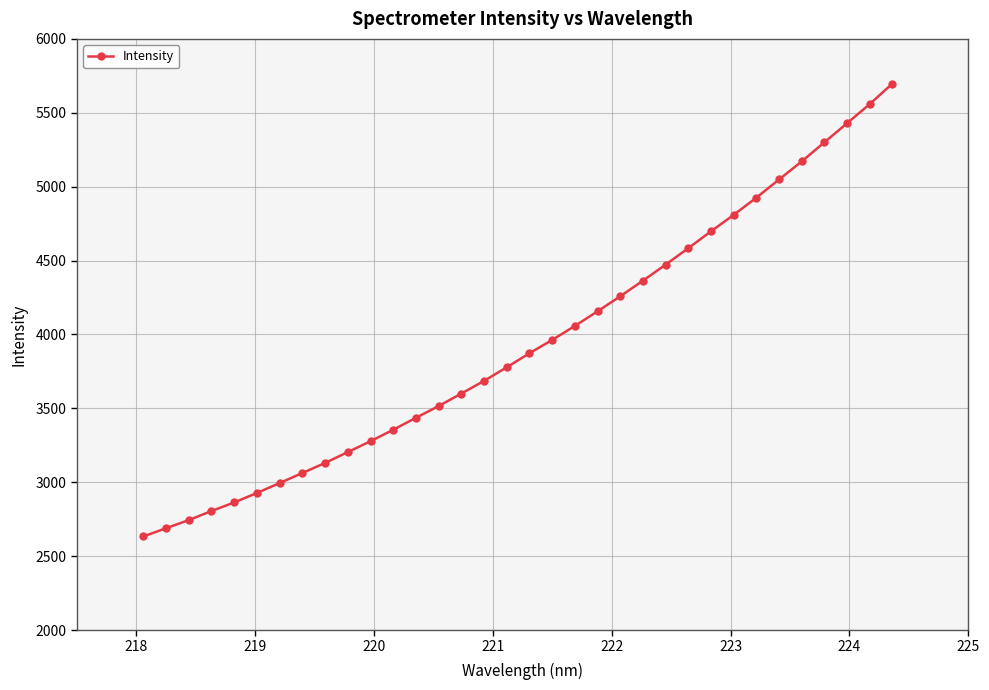

Does the chart have visible grid lines?

Yes